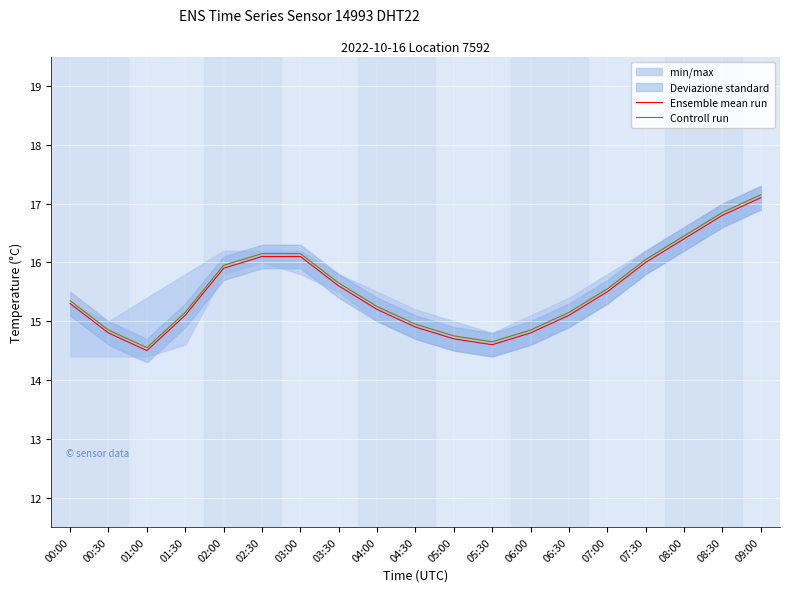

Reading right to left, what are all the values shown in this chart?

Ensemble mean run: 09:00=17.1	08:30=16.8	08:00=16.4	07:30=16.0	07:00=15.5	06:30=15.1	06:00=14.8	05:30=14.6	05:00=14.7	04:30=14.9	04:00=15.2	03:30=15.6	03:00=16.1	02:30=16.1	02:00=15.9	01:30=15.1	01:00=14.5	00:30=14.8	00:00=15.3
Controll run: 09:00=17.2	08:30=16.9	08:00=16.4	07:30=16.1	07:00=15.6	06:30=15.2	06:00=14.9	05:30=14.7	05:00=14.8	04:30=15.0	04:00=15.2	03:30=15.7	03:00=16.2	02:30=16.2	02:00=16.0	01:30=15.2	01:00=14.6	00:30=14.9	00:00=15.4